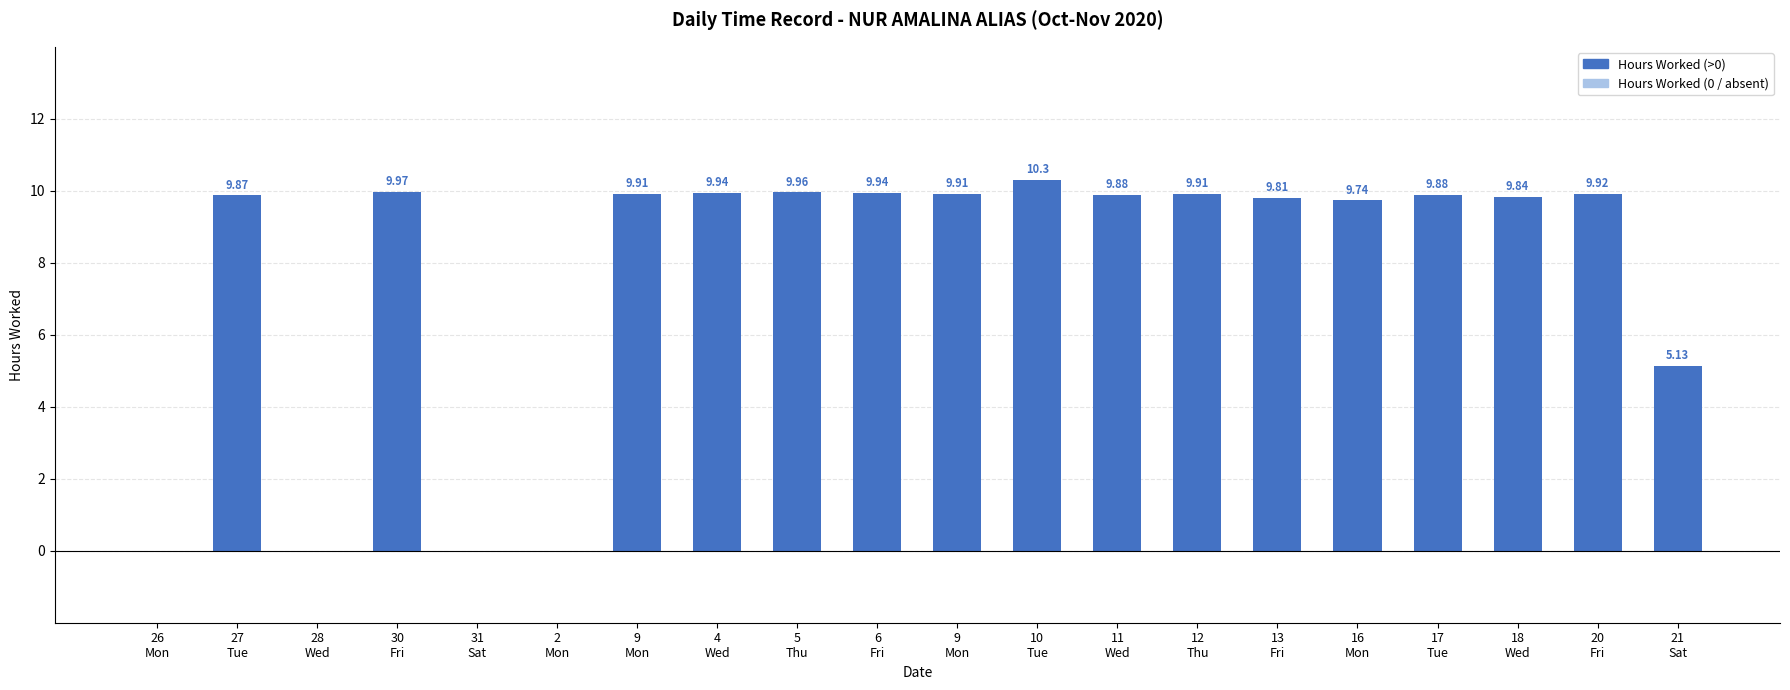

Does the chart contain stacked bars?

No